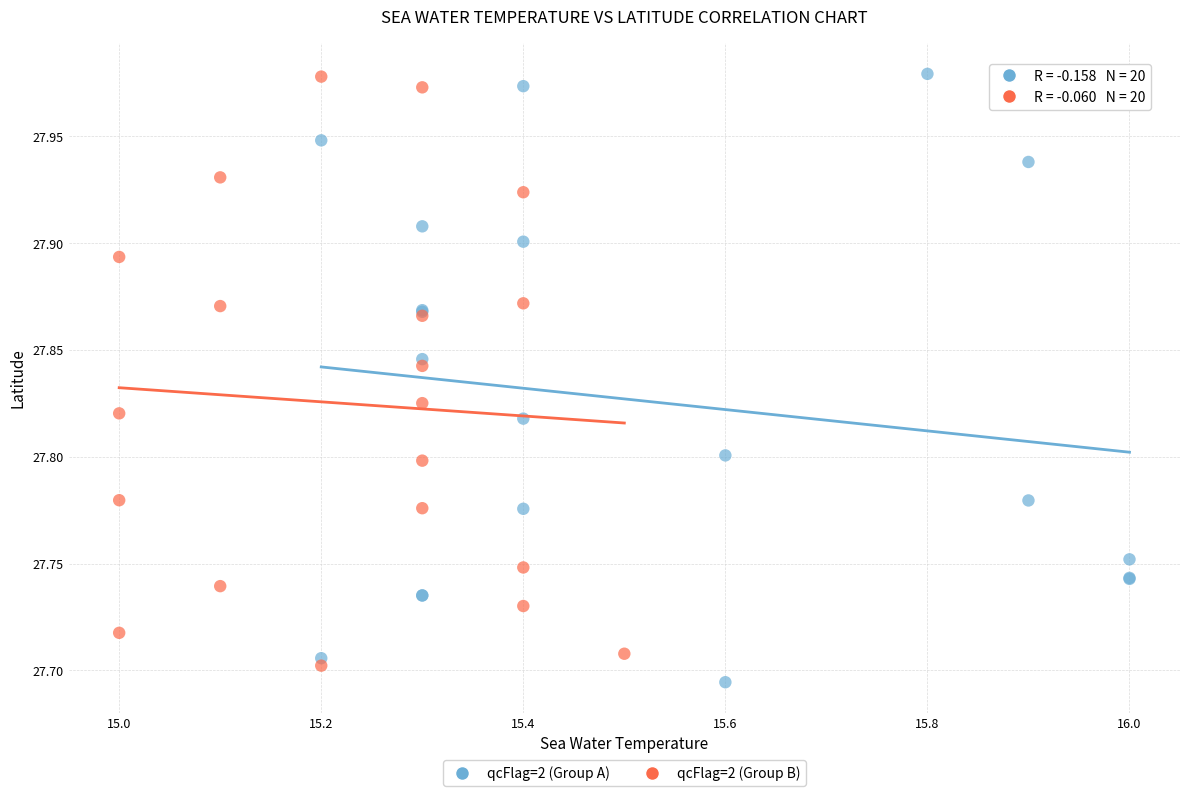

Which series reaches the minimum Y coordinate?

qcFlag=2 (Group A)